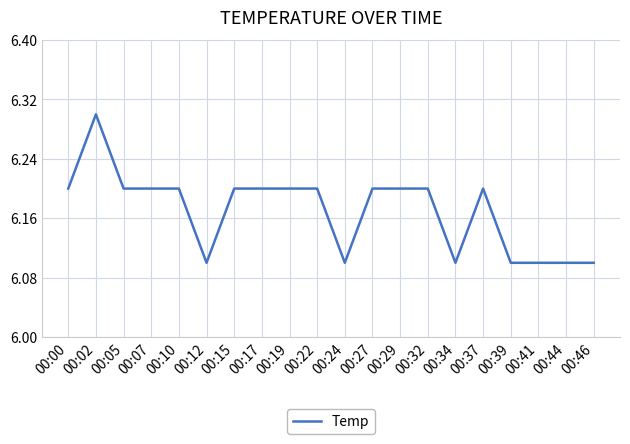

What is the ratio of the value at 00:12 to the value at 00:39?

1.0